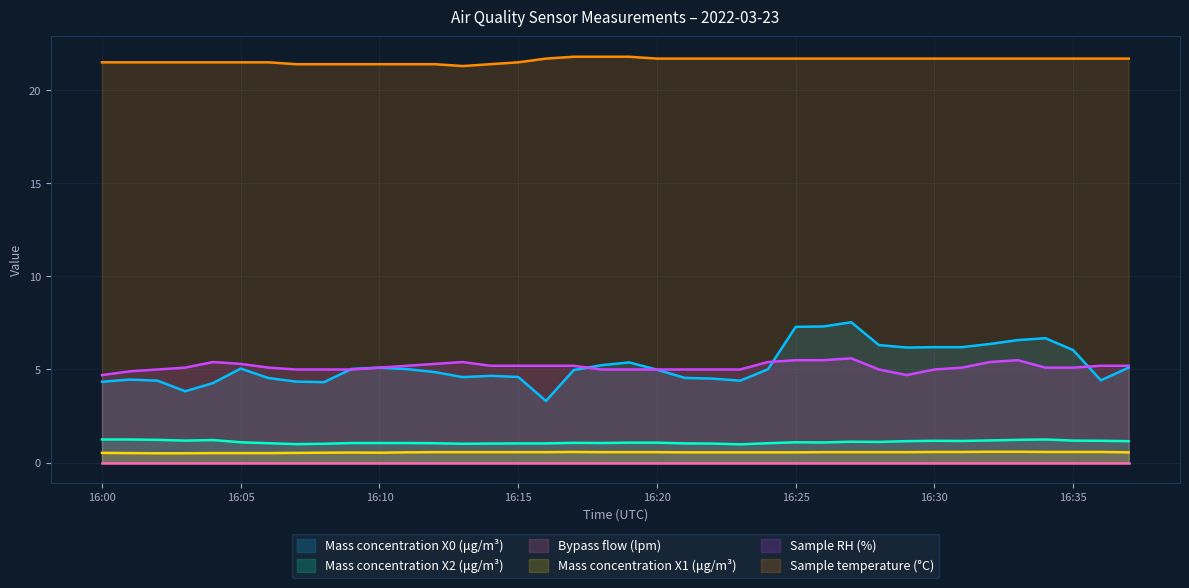

Reading left to right, extract all data points from this chart.

Mass concentration X0 (μg/m³): 4.3	4.5	4.4	3.8	4.3	5.0	4.5	4.3	4.3	5.0	5.1	5.0	4.9	4.6	4.7	4.6	3.3	5.0	5.2	5.4	5.0	4.5	4.5	4.4	5.0	7.3	7.3	7.5	6.3	6.2	6.2	6.2	6.4	6.6	6.7	6.0	4.4	5.1
Mass concentration X2 (μg/m³): 1.2	1.2	1.2	1.2	1.2	1.1	1.0	1.0	1.0	1.1	1.1	1.1	1.0	1.0	1.0	1.0	1.0	1.1	1.1	1.1	1.1	1.0	1.0	1.0	1.0	1.1	1.1	1.1	1.1	1.1	1.2	1.2	1.2	1.2	1.2	1.2	1.2	1.1
Bypass flow (lpm): 0.0	0.0	0.0	0.0	0.0	0.0	0.0	0.0	0.0	0.0	0.0	0.0	0.0	0.0	0.0	0.0	0.0	0.0	0.0	0.0	0.0	0.0	0.0	0.0	0.0	0.0	0.0	0.0	0.0	0.0	0.0	0.0	0.0	0.0	0.0	0.0	0.0	0.0
Mass concentration X1 (μg/m³): 0.5	0.5	0.5	0.5	0.5	0.5	0.5	0.5	0.5	0.5	0.5	0.6	0.6	0.6	0.6	0.6	0.6	0.6	0.6	0.6	0.6	0.6	0.6	0.6	0.6	0.6	0.6	0.6	0.6	0.6	0.6	0.6	0.6	0.6	0.6	0.6	0.6	0.6
Sample RH (%): 4.7	4.9	5.0	5.1	5.4	5.3	5.1	5.0	5.0	5.0	5.1	5.2	5.3	5.4	5.2	5.2	5.2	5.2	5.0	5.0	5.0	5.0	5.0	5.0	5.4	5.5	5.5	5.6	5.0	4.7	5.0	5.1	5.4	5.5	5.1	5.1	5.2	5.2
Sample temperature (°C): 21.5	21.5	21.5	21.5	21.5	21.5	21.5	21.4	21.4	21.4	21.4	21.4	21.4	21.3	21.4	21.5	21.7	21.8	21.8	21.8	21.7	21.7	21.7	21.7	21.7	21.7	21.7	21.7	21.7	21.7	21.7	21.7	21.7	21.7	21.7	21.7	21.7	21.7